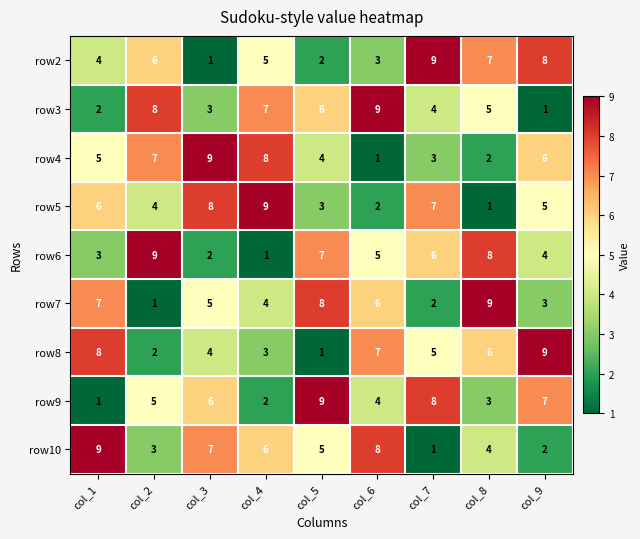

What is the sum of the row6 values at col_9 and col_7?

10